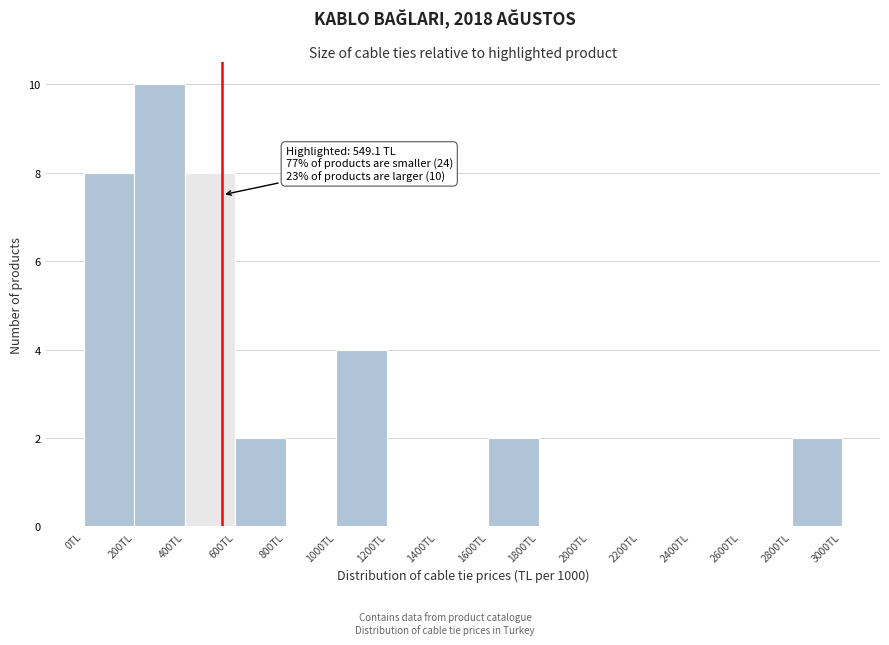

Over which range of the x-axis is the bar tallest?

200 to 400